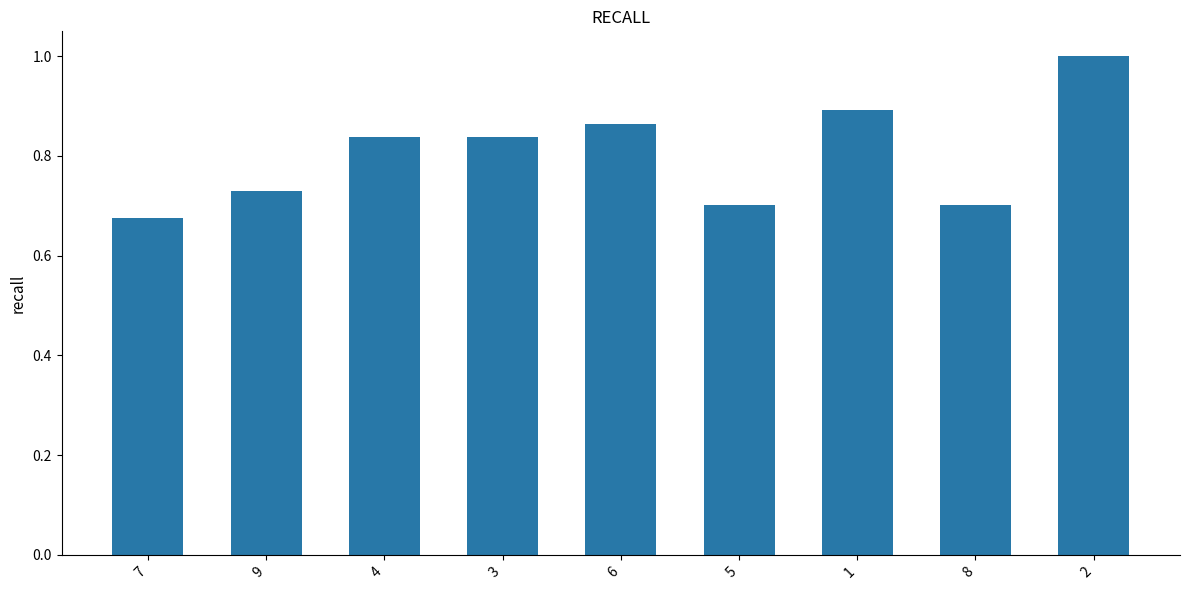

What is the difference between the second highest and minimum values?

0.2